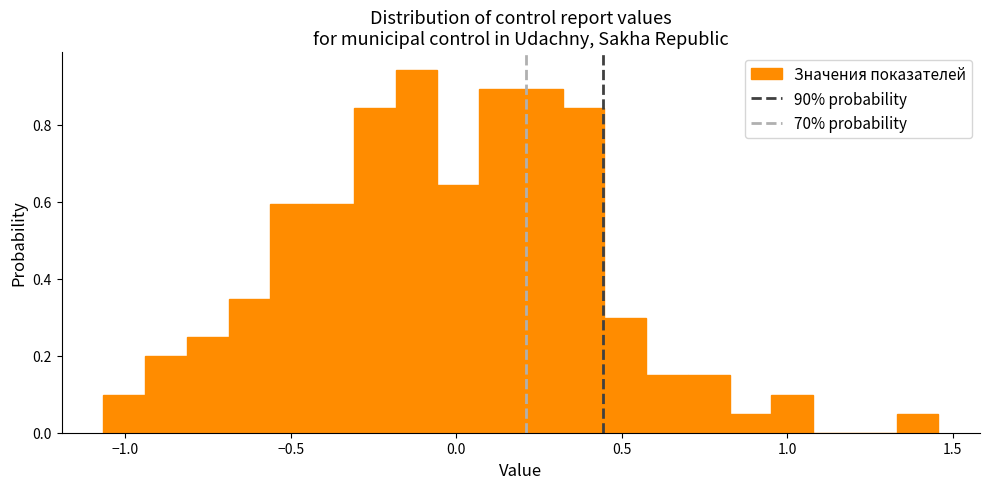

Around what value on the x-axis is the tallest bar? Give the approximate position of its centre, as read against the axis.

-0.10